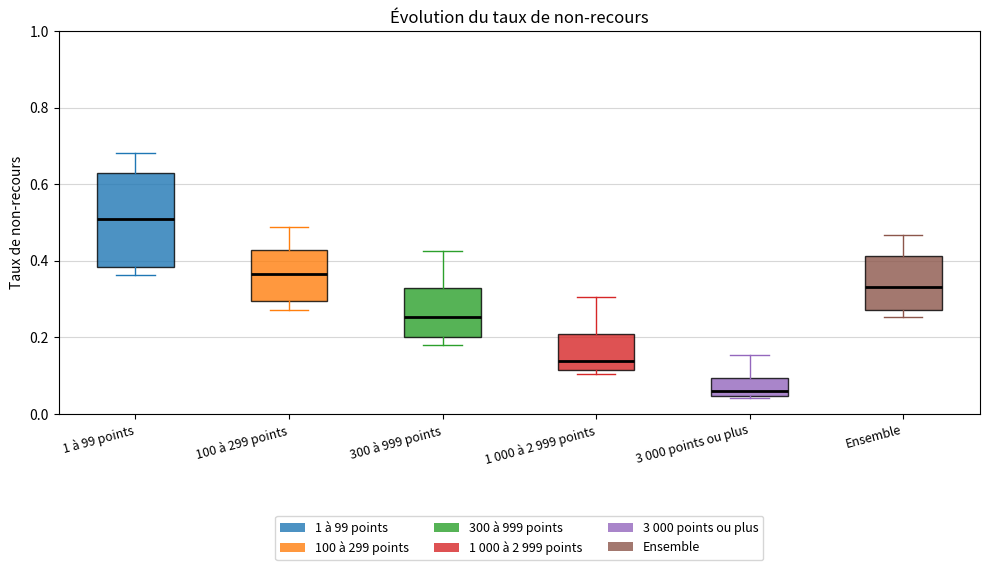

Comparing the boxes themselves (not the whiskers), which one is the tallest?

1 à 99 points